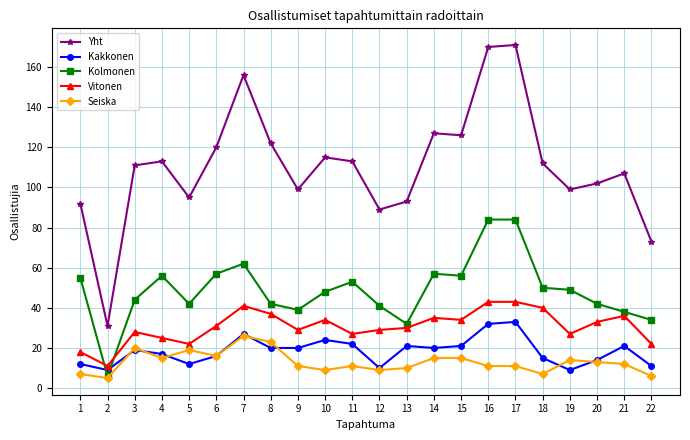

Where is Kolmonen nearest to the value 45?

3